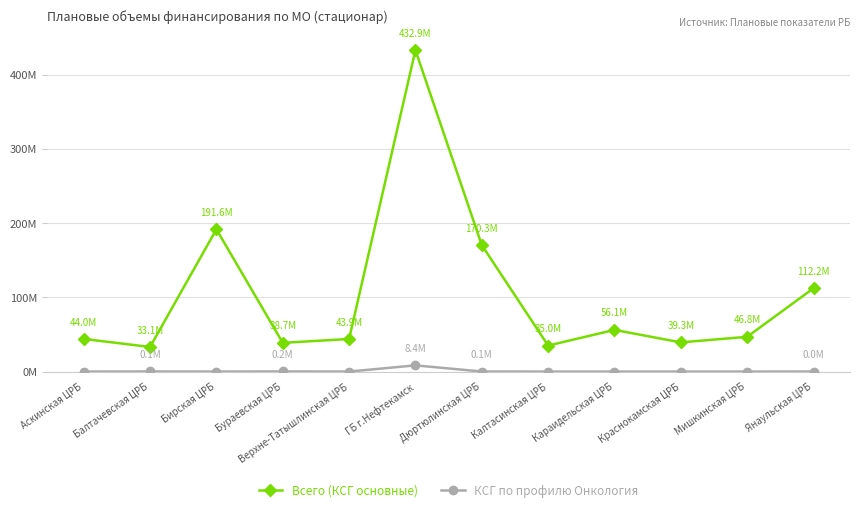

List the series in order of their overall mean, lowest first.

КСГ по профилю Онкология, Всего (КСГ основные)